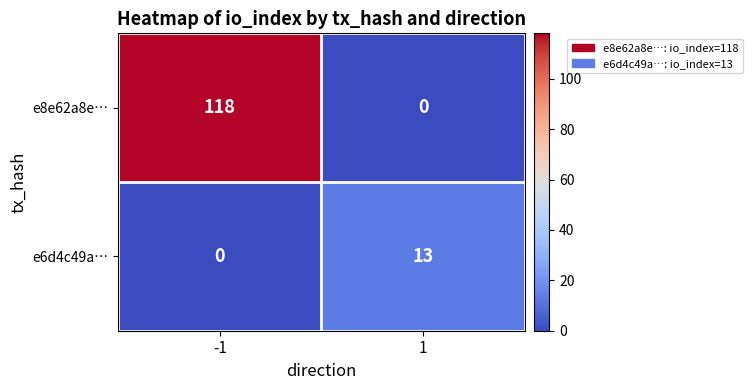

What is the greatest value displayed?

118